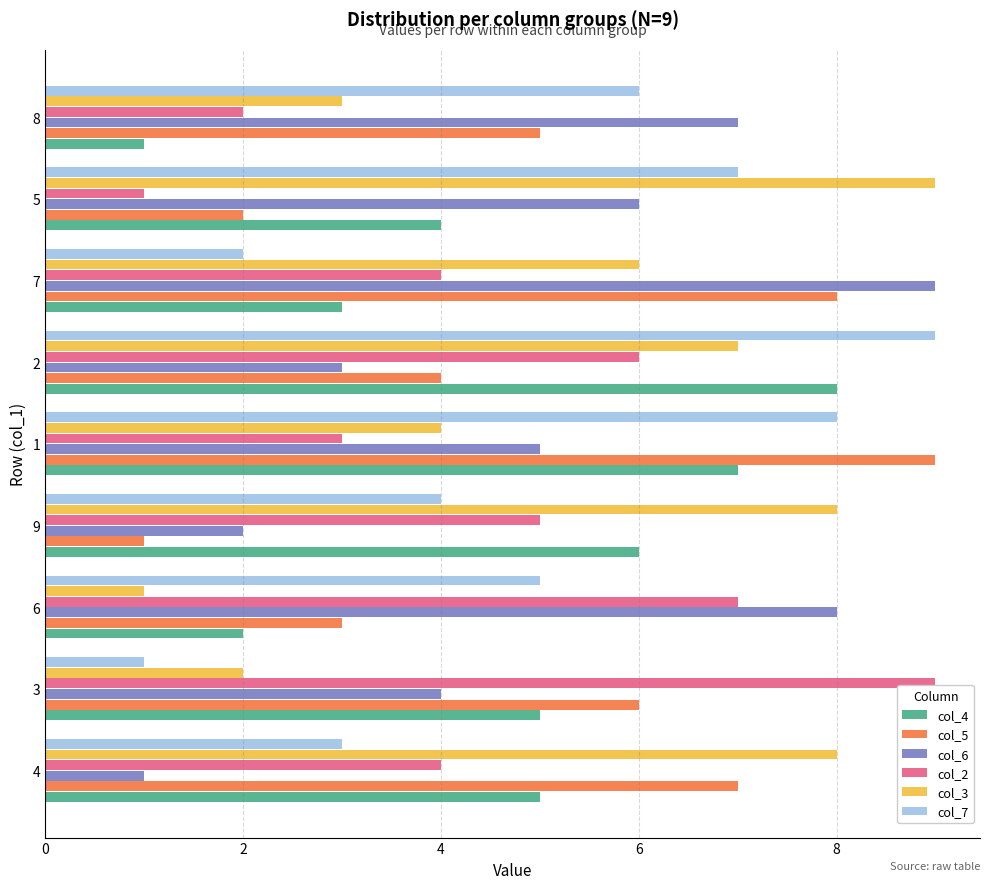

Is the value of col_2 at 5 greater than the value of col_4 at 5?

No